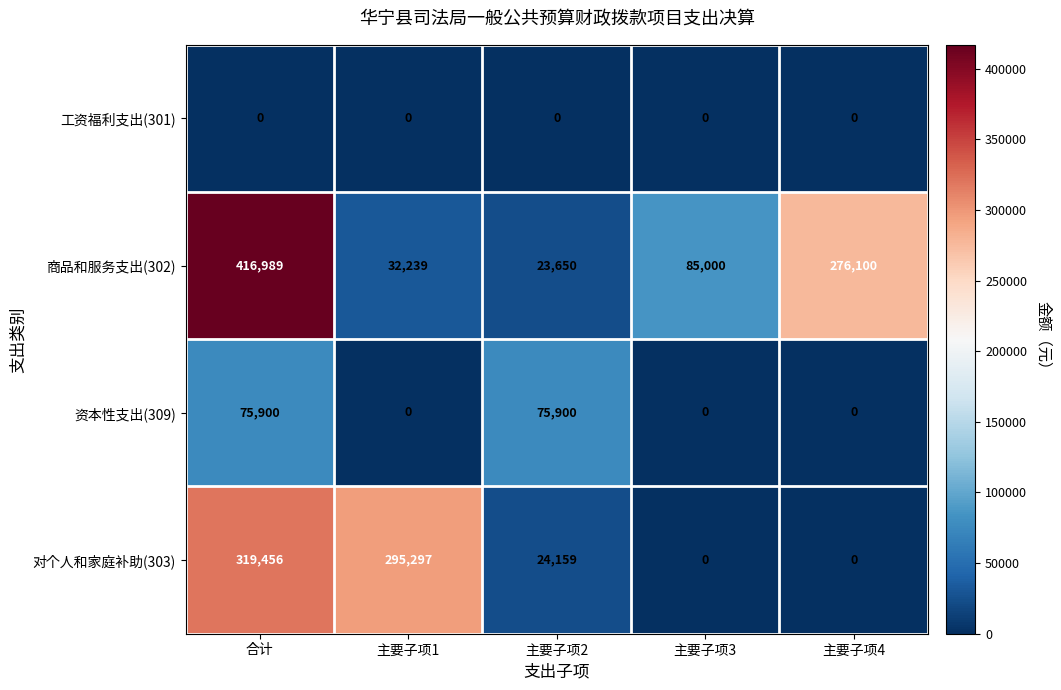

Between 主要子项3 and 主要子项4, which series saw the biggest shift?

商品和服务支出(302)